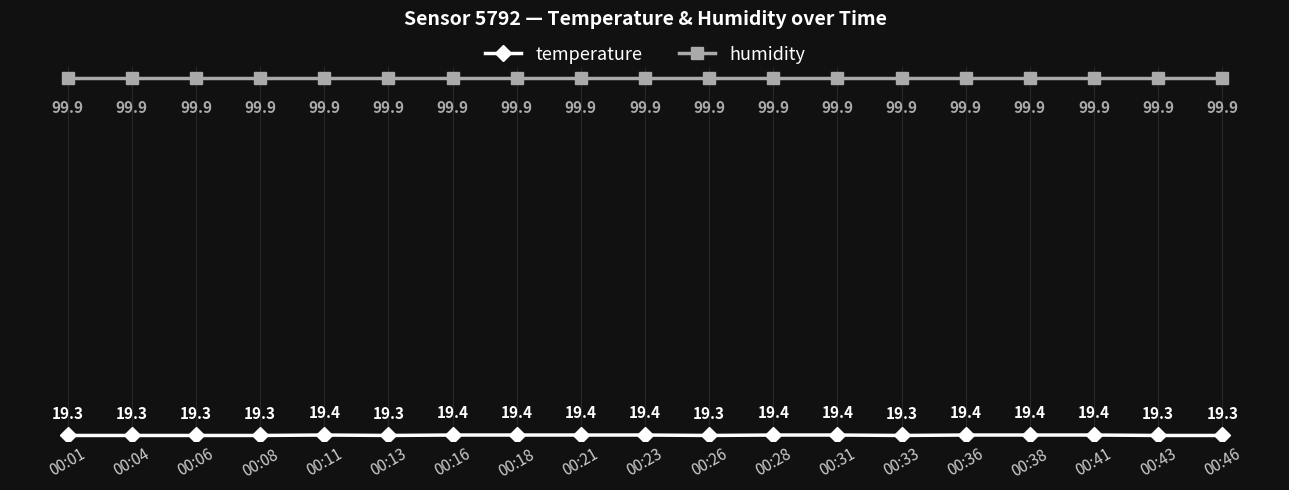

What are all the series names shown in the legend?

temperature, humidity